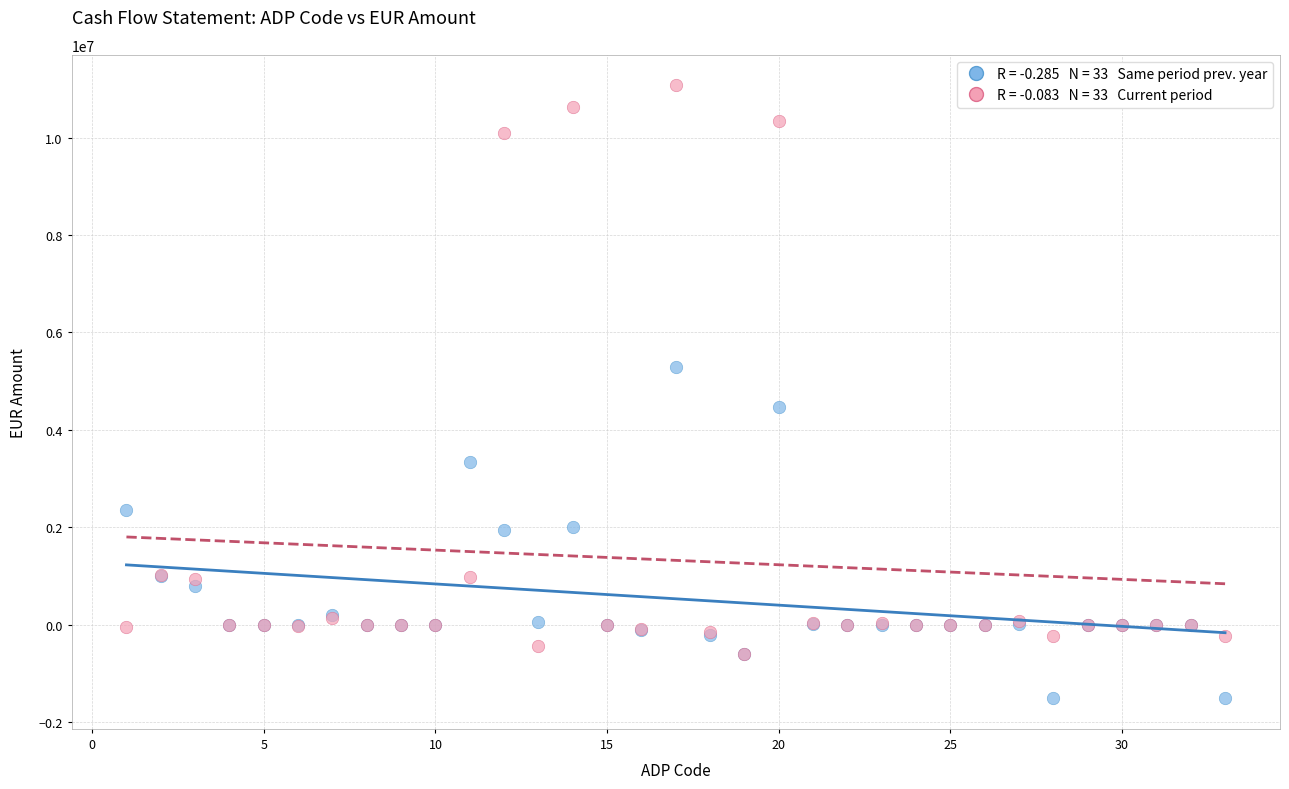

Across all series, what Y value is closest to 4778454?

4466436